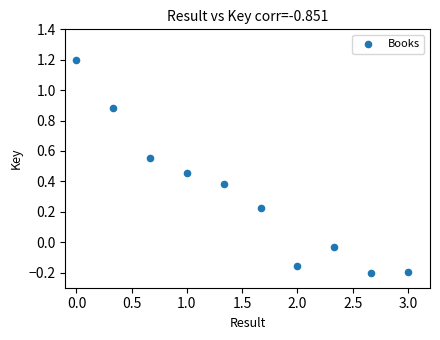

What is the average Y value?

0.3